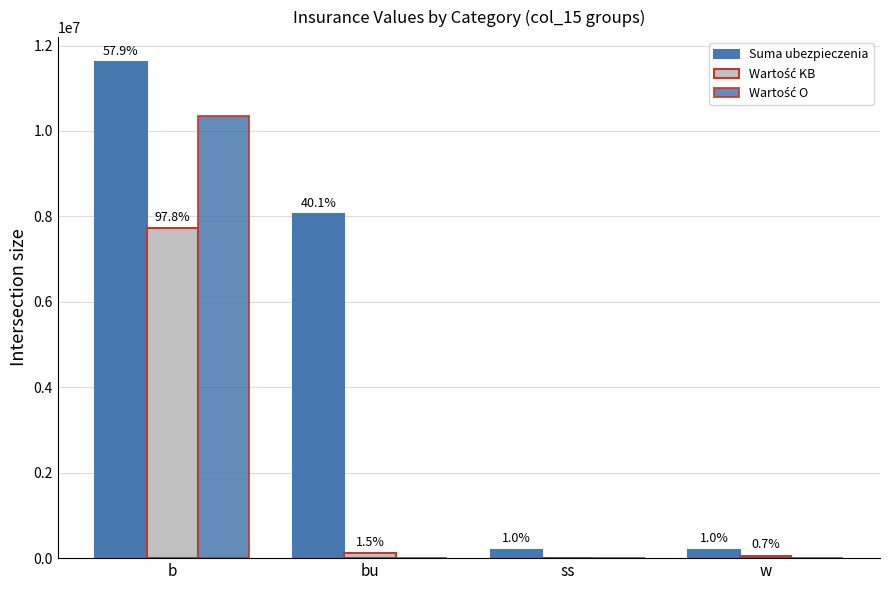

Where does the Wartość KB series first go above 120108?

b